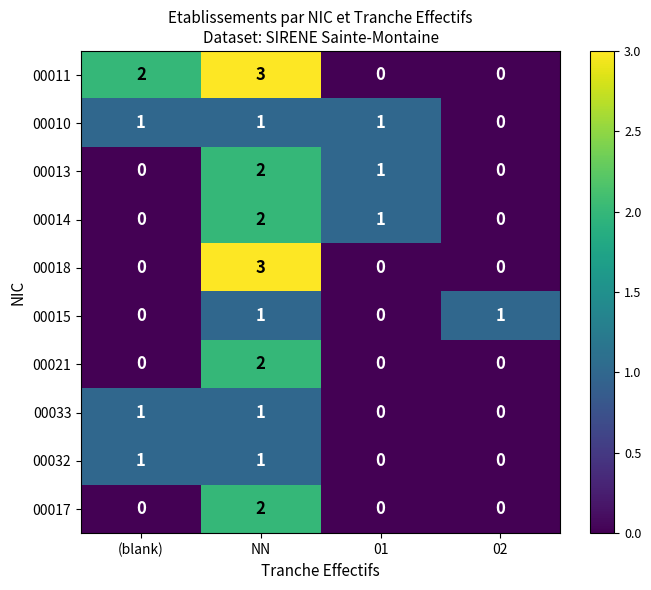

What is the approximate value of 00018 at NN?

3